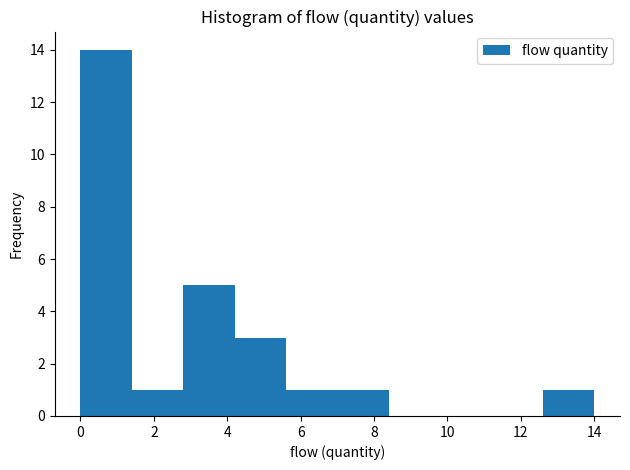

Reading left to right, list every bar in this chart as the range it spans on the x-axis followed by its height. The values are not printed on the chart, so give them approximately, as read against the axis.

0.0 to 1.4: 14
1.4 to 2.8: 1
2.8 to 4.2: 5
4.2 to 5.6: 3
5.6 to 7.0: 1
7.0 to 8.4: 1
8.4 to 9.8: 0
9.8 to 11.2: 0
11.2 to 12.6: 0
12.6 to 14.0: 1